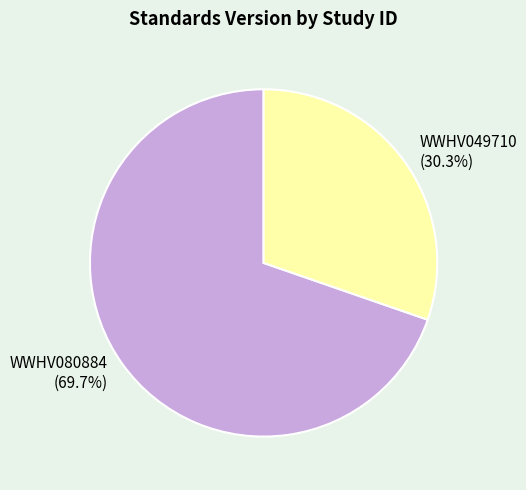

How many slices are in this pie chart?

2